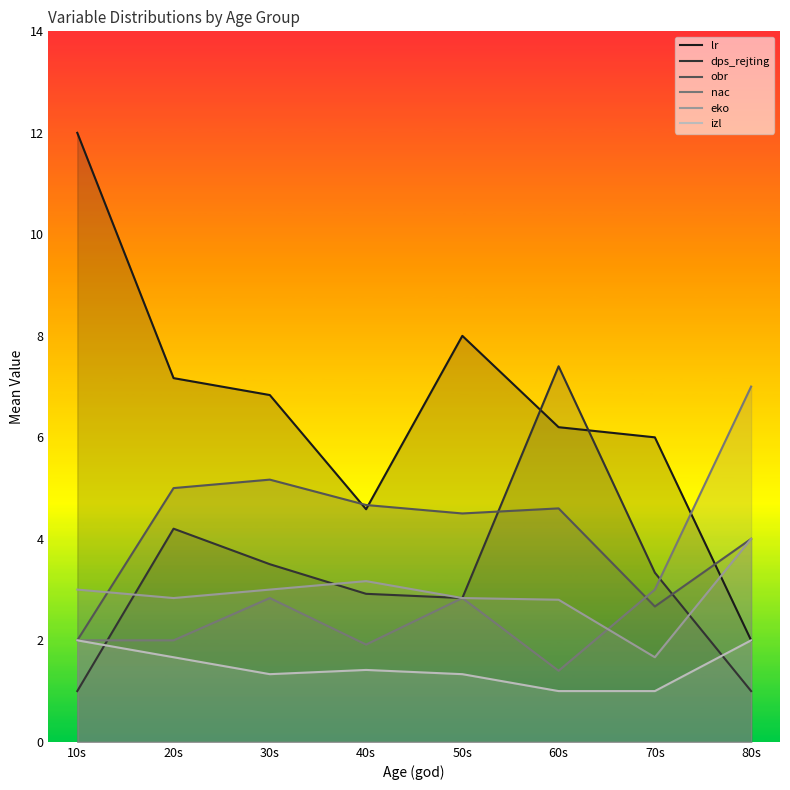

At which label is dps_rejting closest to 4?

20s